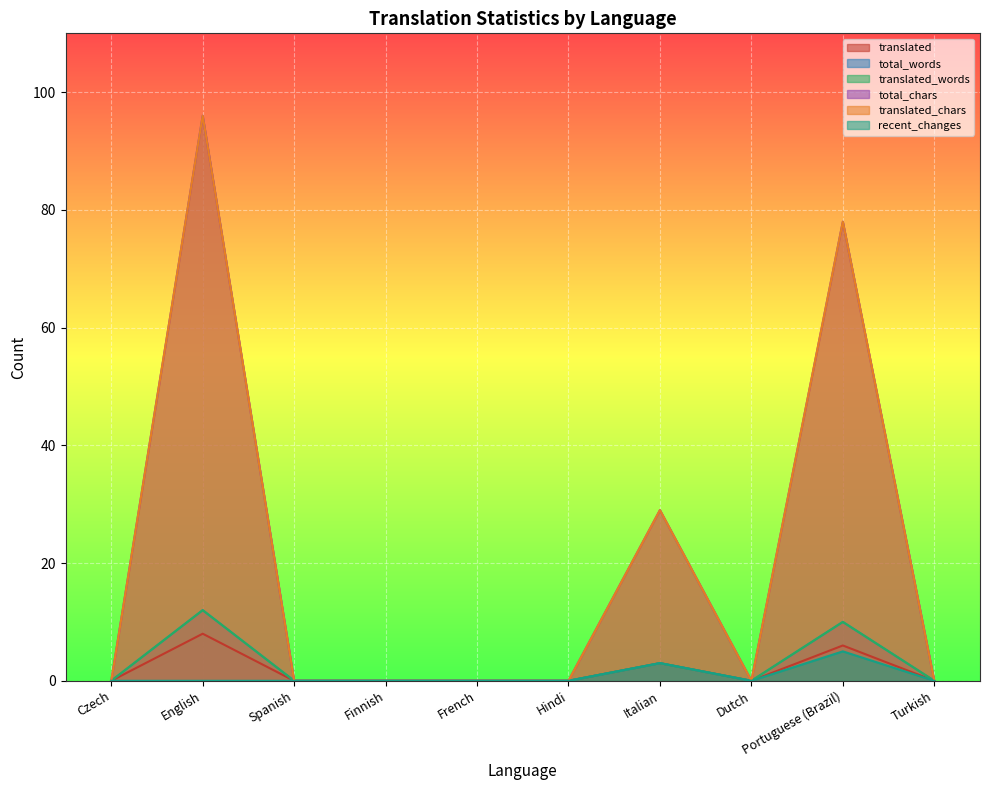

Reading right to left, transcribe all the data shown in this chart.

translated: 0	6	0	3	0	0	0	0	8	0
total_words: 0	10	0	3	0	0	0	0	12	0
translated_words: 0	10	0	3	0	0	0	0	12	0
total_chars: 0	78	0	29	0	0	0	0	96	0
translated_chars: 0	78	0	29	0	0	0	0	96	0
recent_changes: 0	5	0	3	0	0	0	0	0	0